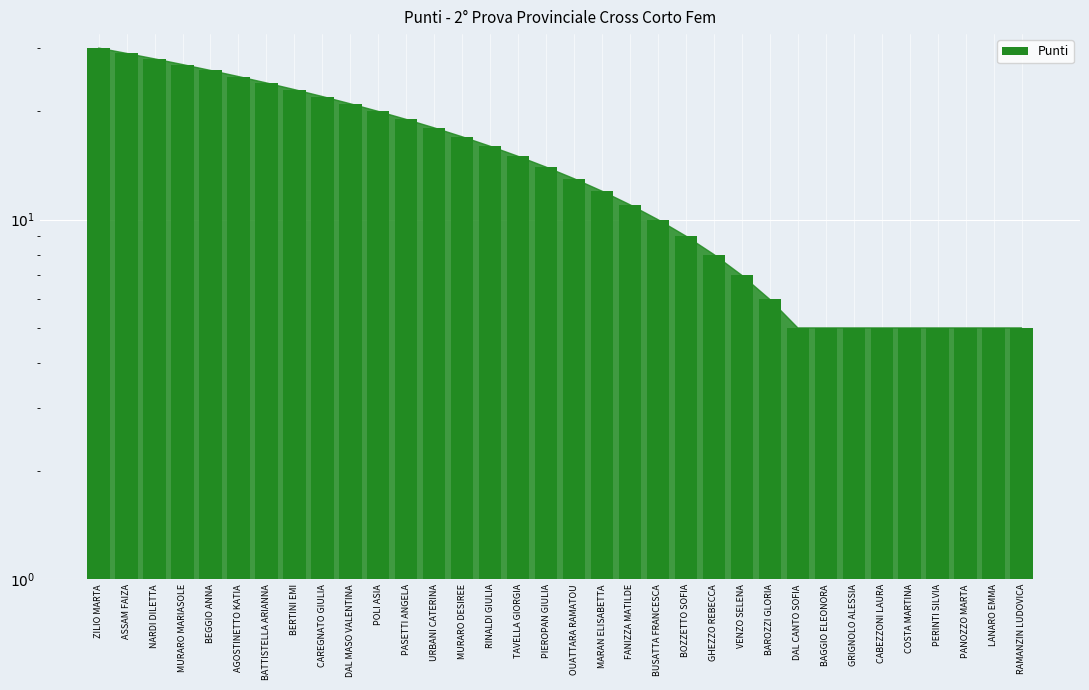

Rank the categories by value from highest to lowest.

ZILIO MARTA, ASSAM FAIZA, NARDI DILETTA, MURARO MARIASOLE, BEGGIO ANNA, AGOSTINETTO KATIA, BATTISTELLA ARIANNA, BERTINI EMI, CAREGNATO GIULIA, DAL MASO VALENTINA, POLI ASIA, PASETTI ANGELA, URBANI CATERINA, MURARO DESIREE, RINALDI GIULIA, TAVELLA GIORGIA, PIEROPAN GIULIA, OUATTARA RAMATOU, MARAN ELISABETTA, FANIZZA MATILDE, BUSATTA FRANCESCA, BOZZETTO SOFIA, GHEZZO REBECCA, VENZO SELENA, BAROZZI GLORIA, DAL CANTO SOFIA, BAGGIO ELEONORA, GRIGNOLO ALESSIA, CABEZZONI LAURA, COSTA MARTINA, PERINTI SILVIA, PANOZZO MARTA, LANARO EMMA, RAMANZIN LUDOVICA